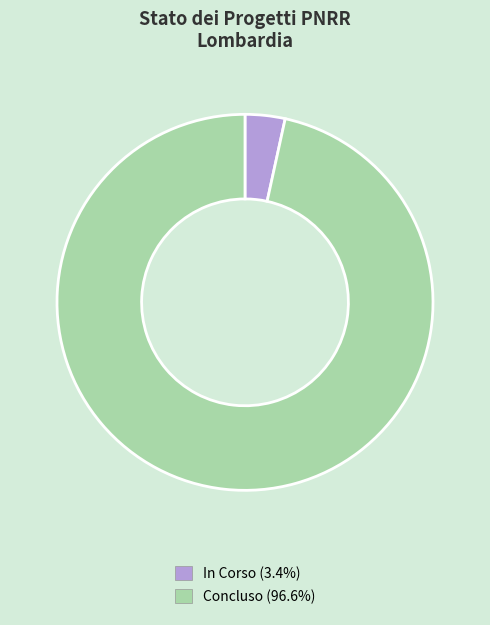

Which category has the biggest portion of the pie?

Concluso